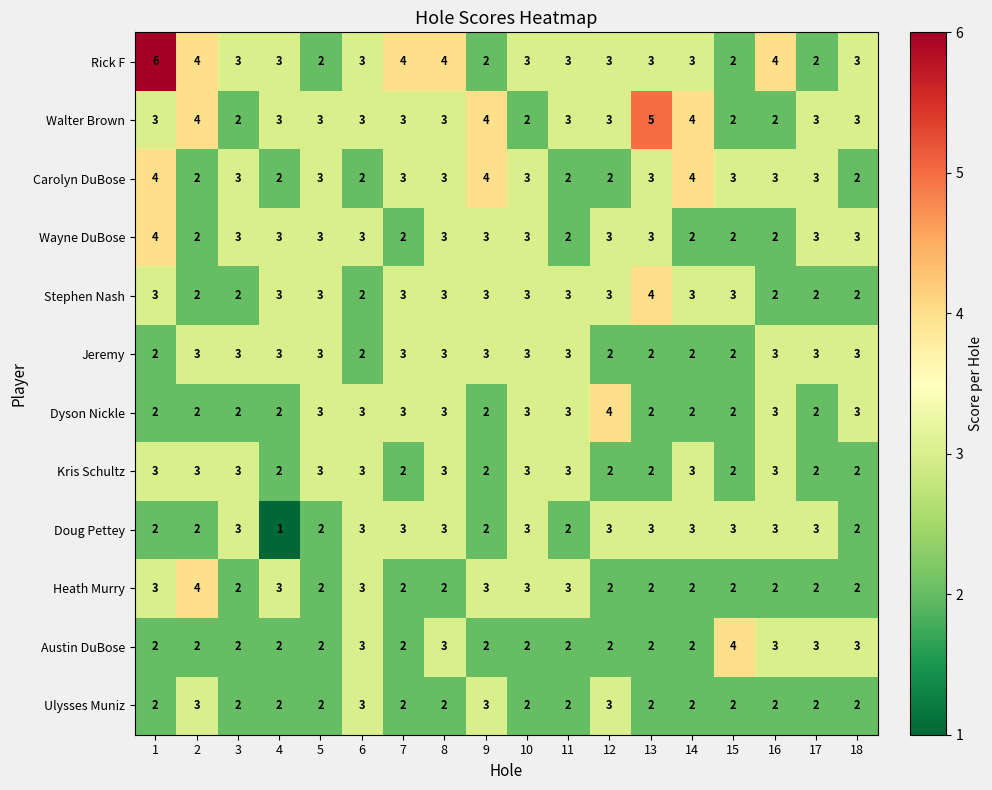

At which label does Austin DuBose reach its peak?

15